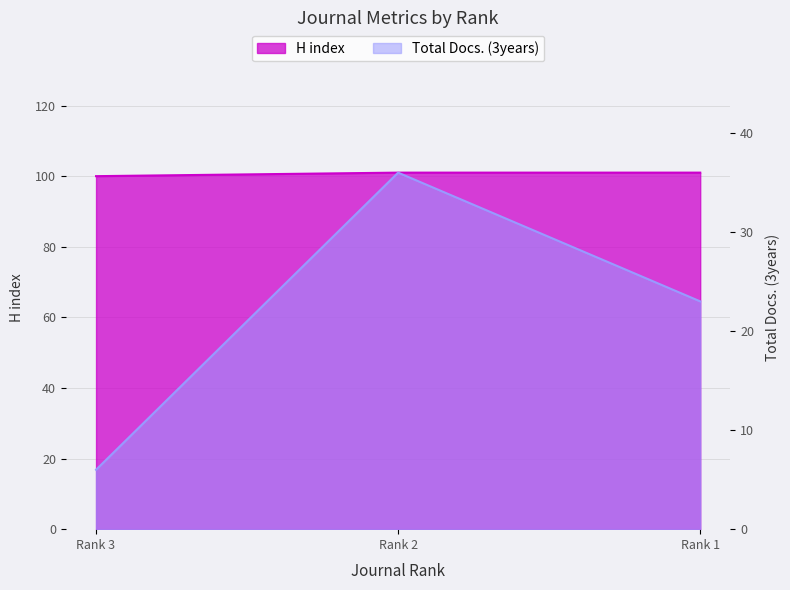

Is it true that Total Docs. (3years) equals 3 at Rank 3?

False